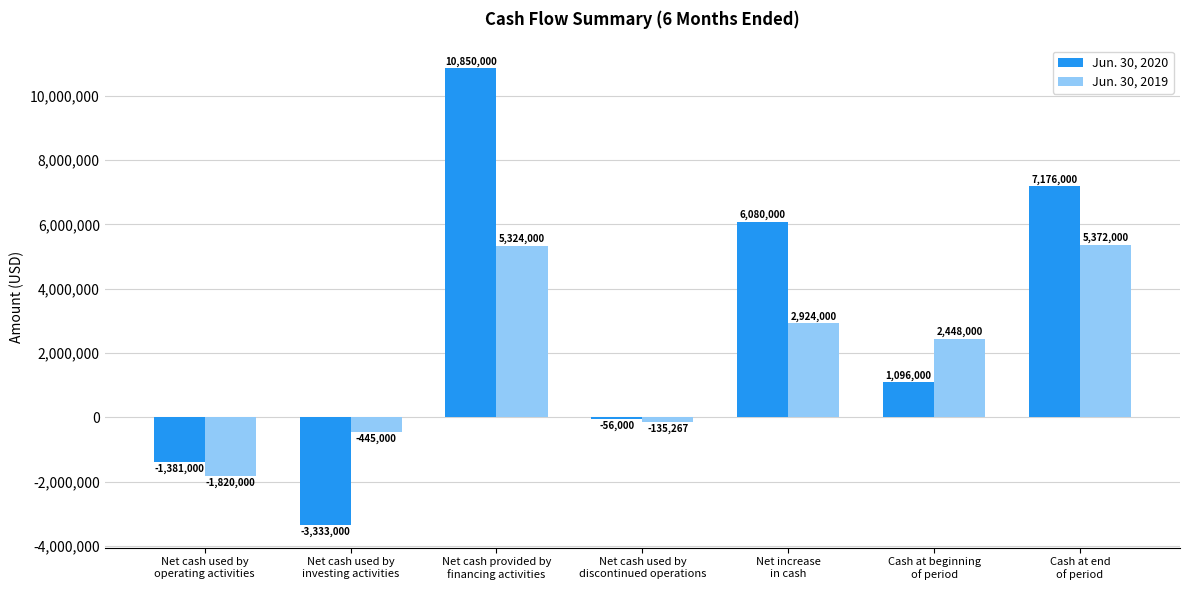

Reading left to right, extract all data points from this chart.

Jun. 30, 2020: Net cash used by
operating activities=-1381000	Net cash used by
investing activities=-3333000	Net cash provided by
financing activities=10850000	Net cash used by
discontinued operations=-56000	Net increase
in cash=6080000	Cash at beginning
of period=1096000	Cash at end
of period=7176000
Jun. 30, 2019: Net cash used by
operating activities=-1820000	Net cash used by
investing activities=-445000	Net cash provided by
financing activities=5324000	Net cash used by
discontinued operations=-135267	Net increase
in cash=2924000	Cash at beginning
of period=2448000	Cash at end
of period=5372000